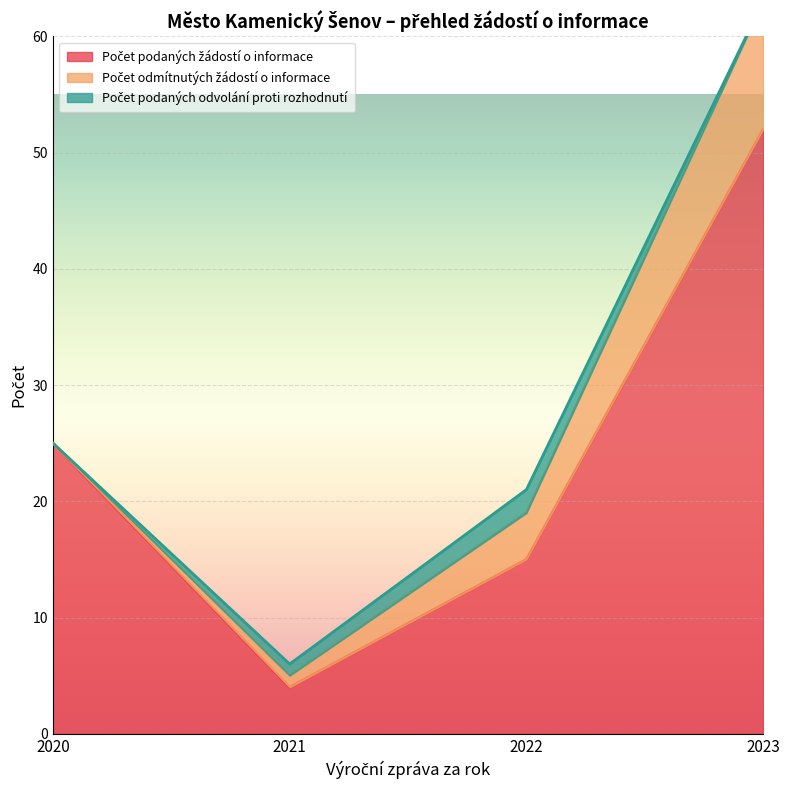

How many Počet podaných odvolání proti rozhodnutí values are between 0 and 2?

4